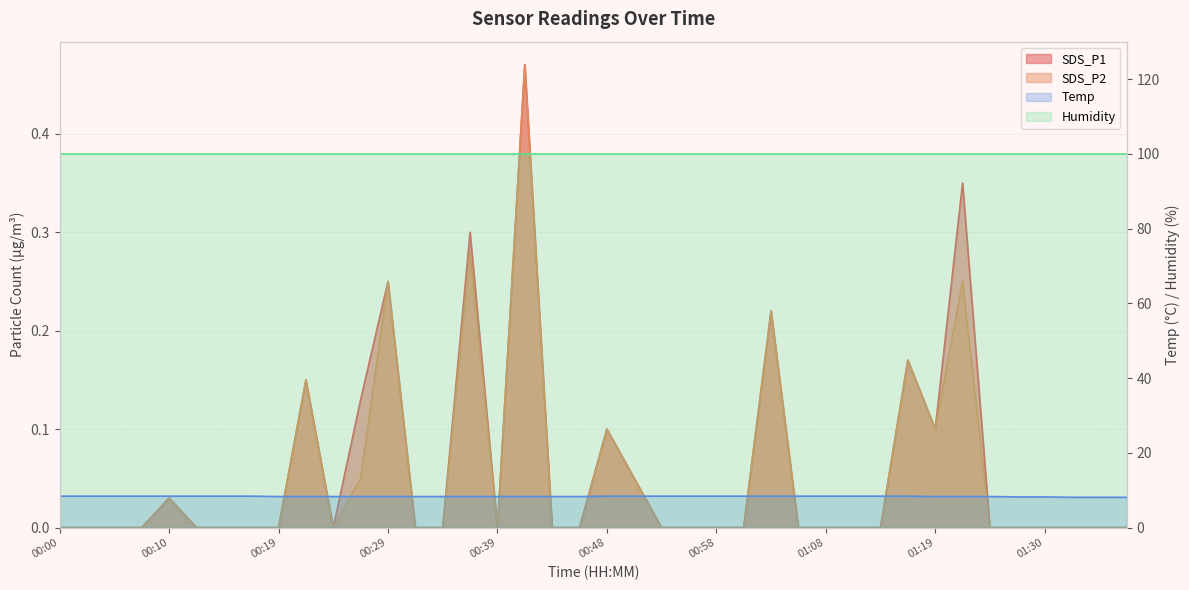

True or false: SDS_P2 has a value of 0.0 at 01:38.

True